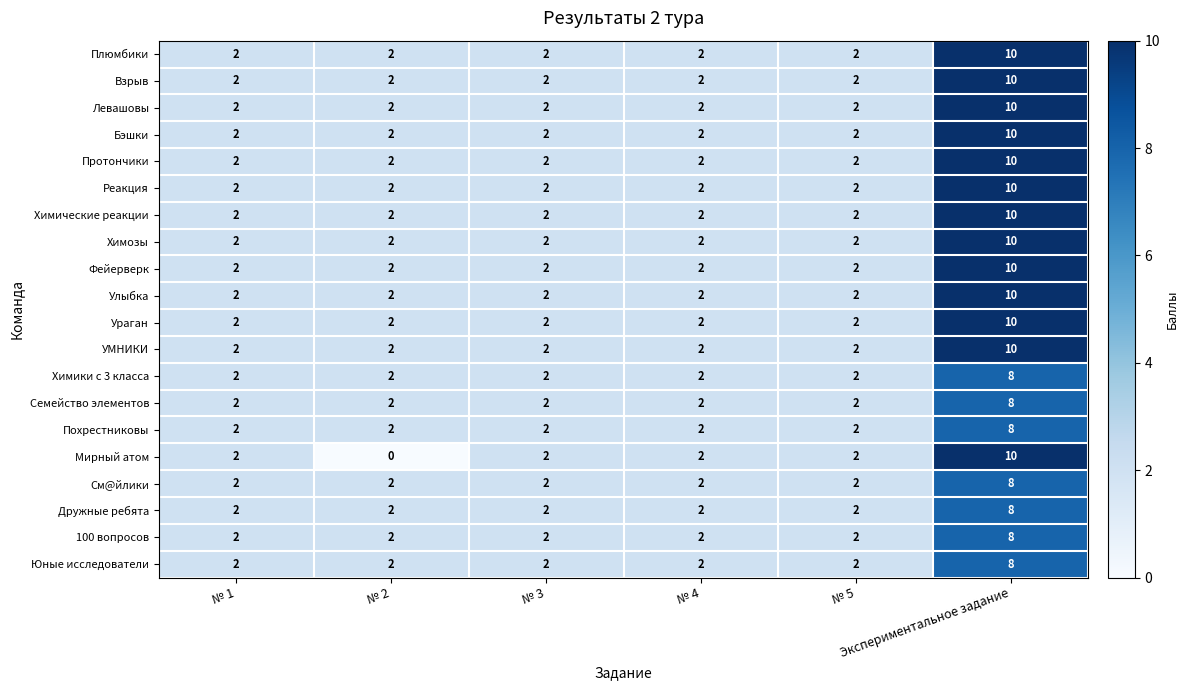

How many categories are shown in the chart?

6